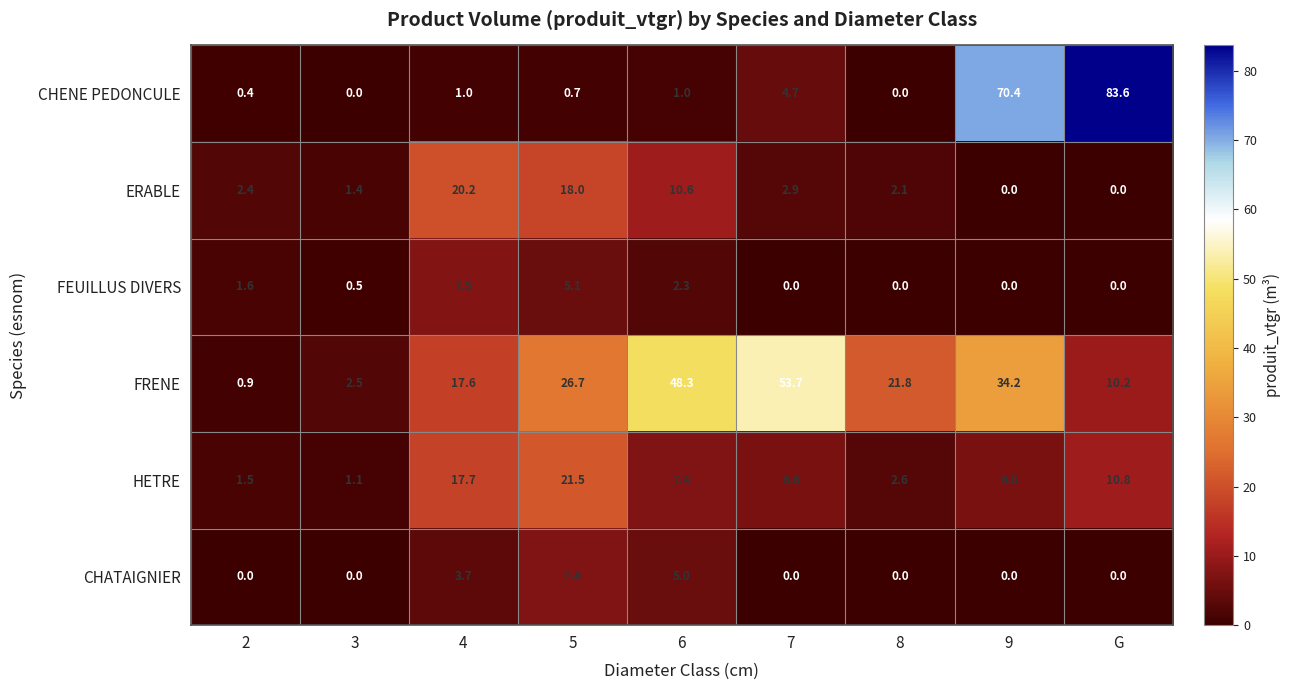

What is the greatest value displayed?

83.6